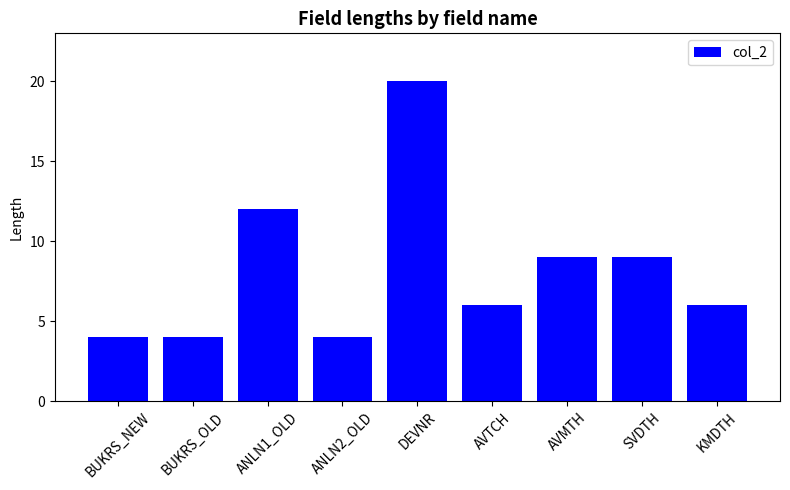

Where is the data nearest to the value 12?

ANLN1_OLD